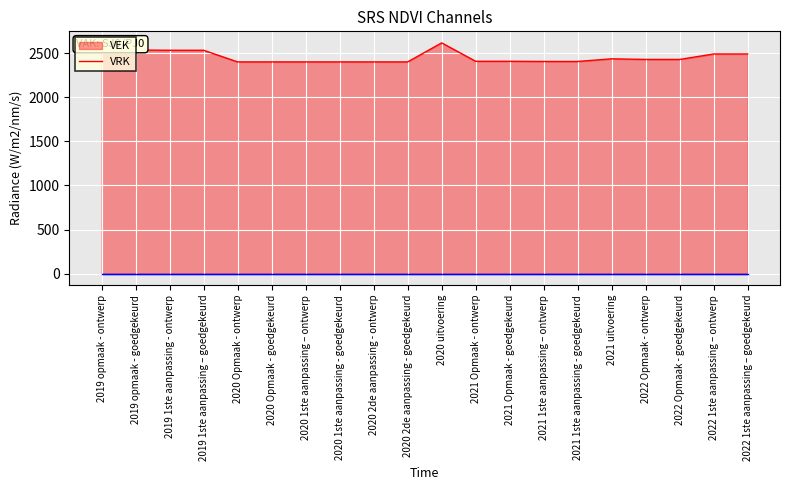

What is the difference between the highest and lowest values at 2019 1ste aanpassing - ontwerp?

2534